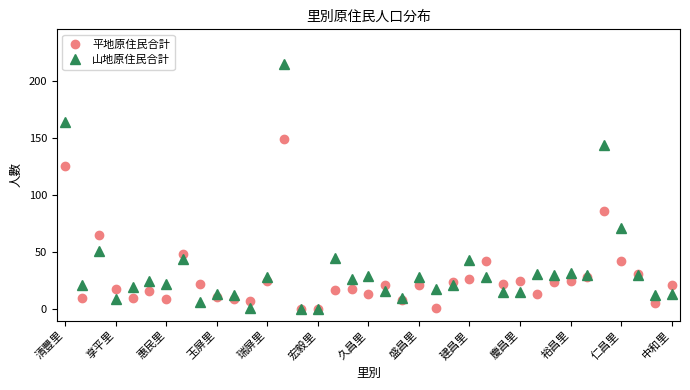

Rank the series by their maximum value, from highest to lowest.

山地原住民合計, 平地原住民合計